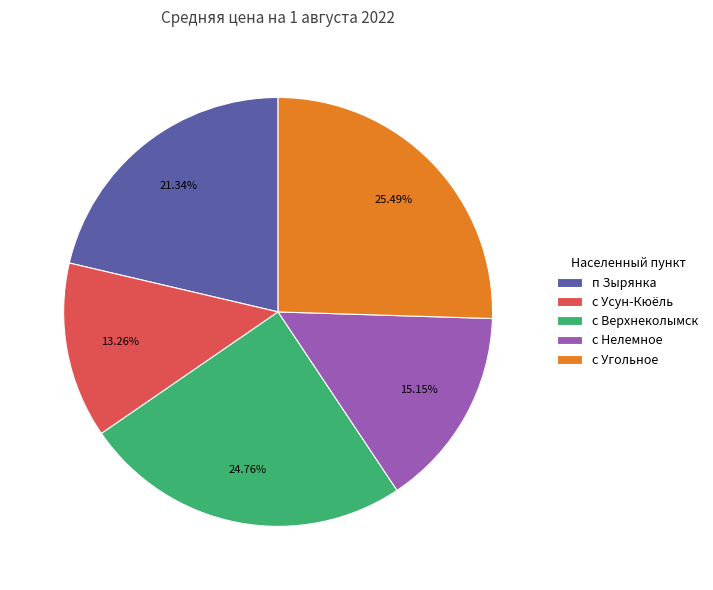

To the nearest percent, what percentage of the pie is с Нелемное?

15%